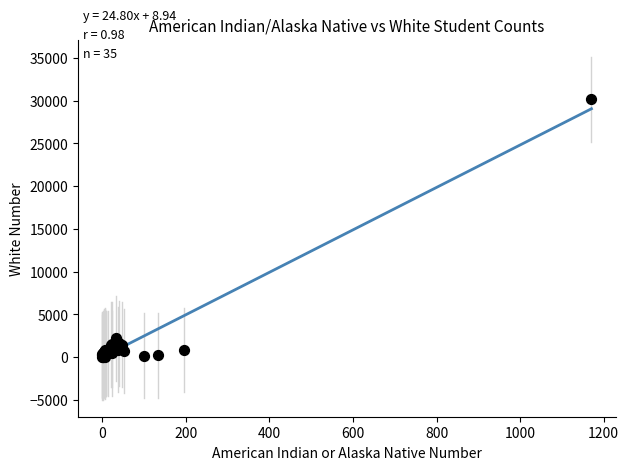

What Y value in the scatter plot is closest to 15090?

2186